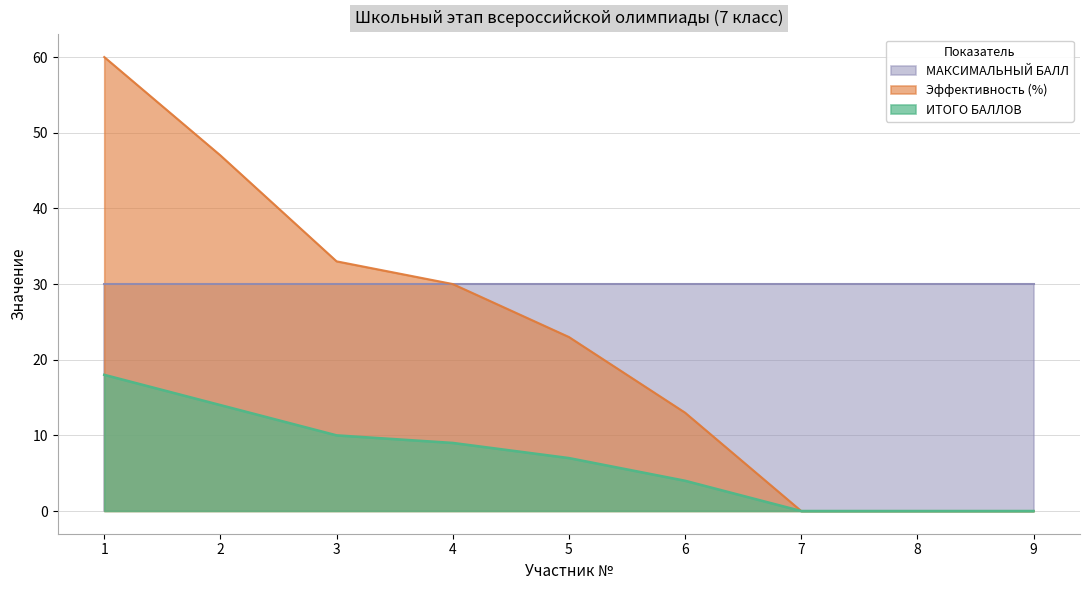

Which series changed the most between 2 and 7?

Эффективность (%)